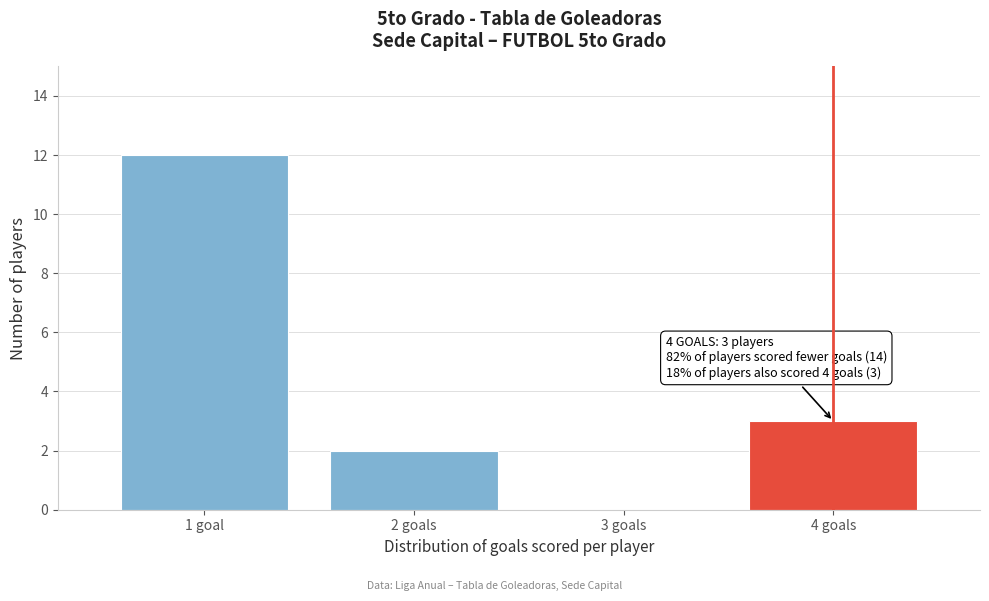

Reading left to right, extract all data points from this chart.

1 goal=12	2 goals=2	3 goals=0	4 goals=3